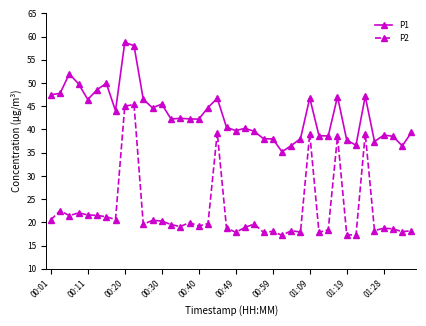

How many data points does each series have?

40